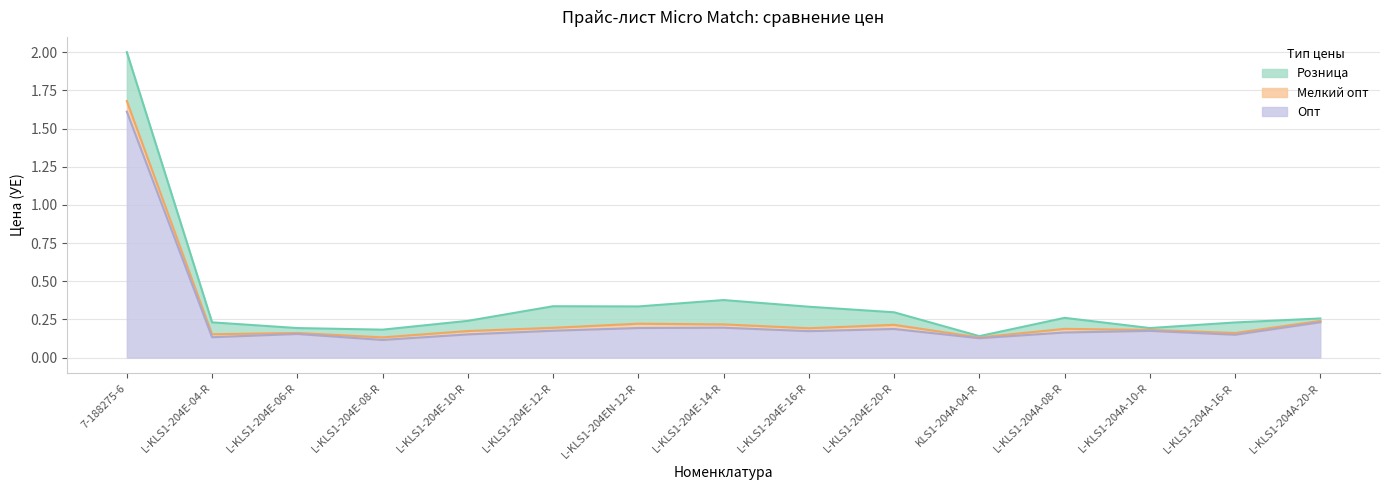

What is the maximum value shown in the chart?

2.0